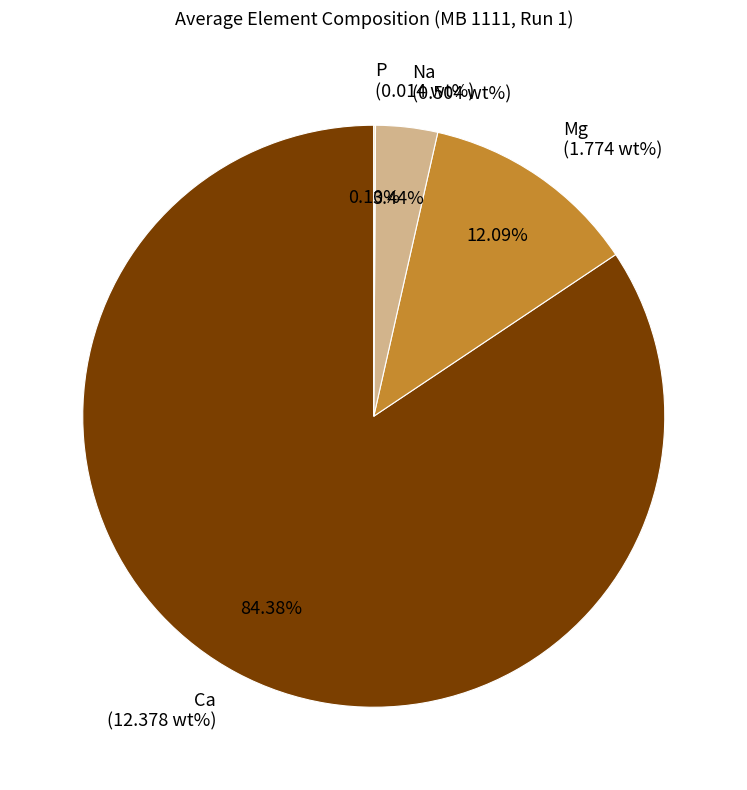

What is the largest slice in the pie chart?

Ca